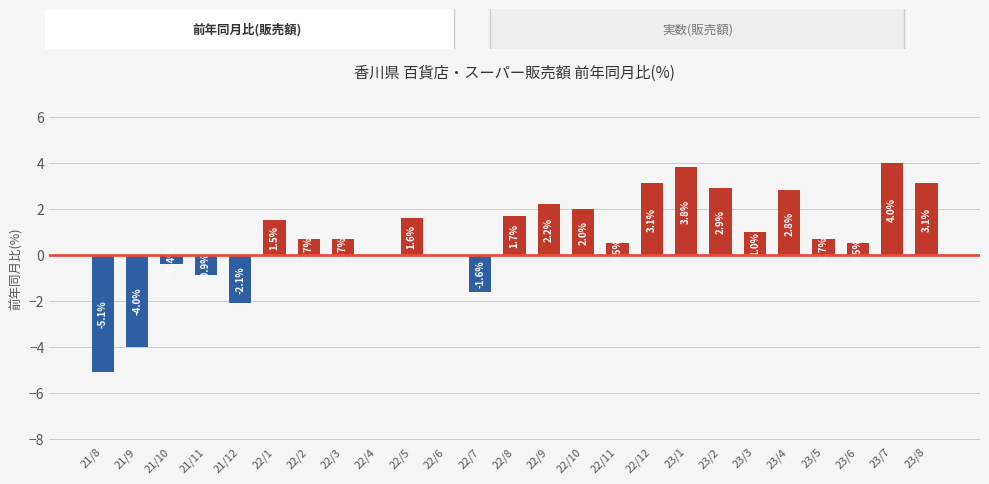

Reading right to left, transcribe all the data shown in this chart.

23/8=3.1	23/7=4.0	23/6=0.5	23/5=0.7	23/4=2.8	23/3=1.0	23/2=2.9	23/1=3.8	22/12=3.1	22/11=0.5	22/10=2.0	22/9=2.2	22/8=1.7	22/7=-1.6	22/6=0.0	22/5=1.6	22/4=0.0	22/3=0.7	22/2=0.7	22/1=1.5	21/12=-2.1	21/11=-0.9	21/10=-0.4	21/9=-4.0	21/8=-5.1